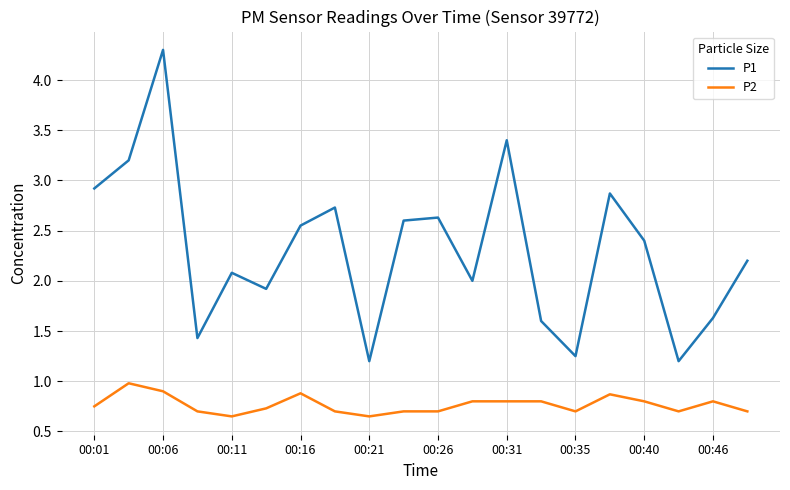

What is the highest value of the P1 series?

4.3